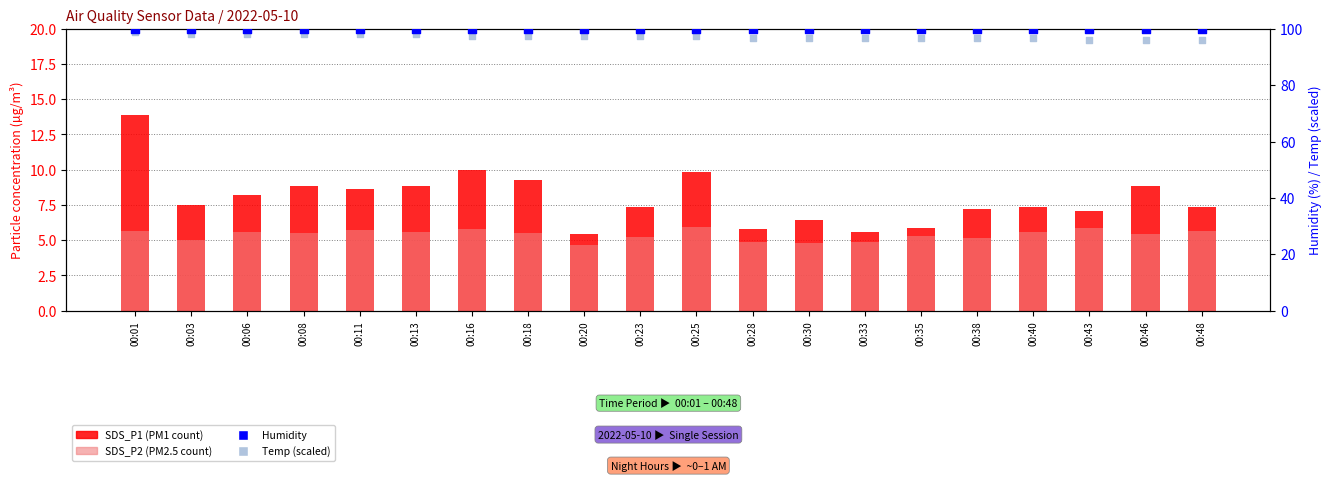

At which category is the sum across all series the highest?

00:01